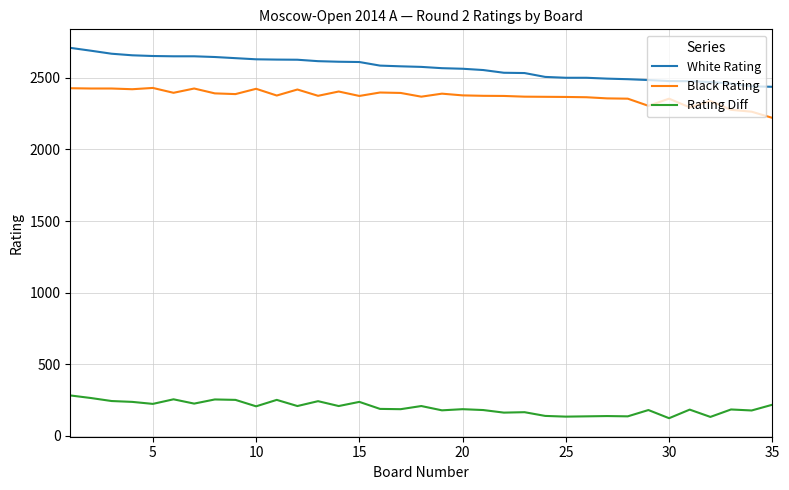

True or false: White Rating and Rating Diff cross at least once.

False